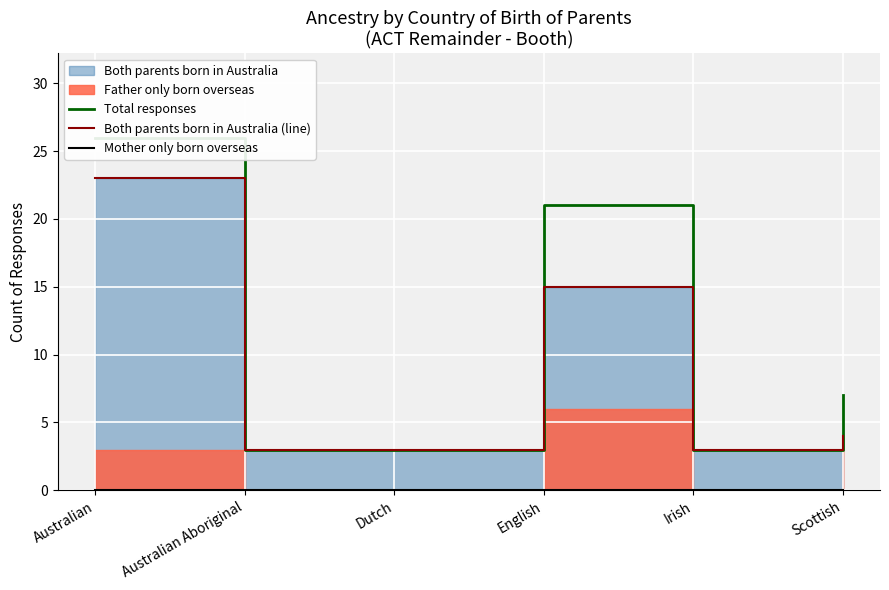

True or false: Both parents born in Australia (line) and Total responses intersect in this chart.

False